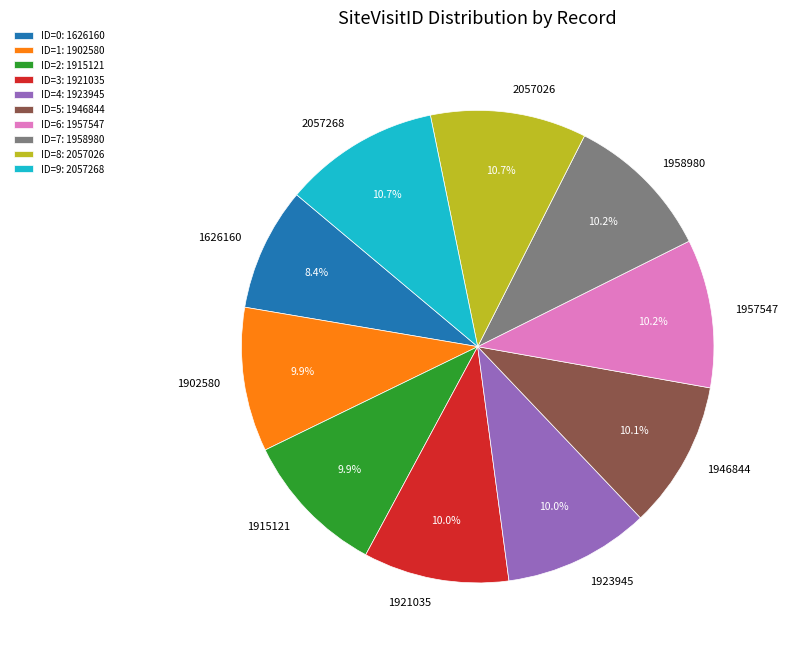

How many segments does this pie chart have?

10